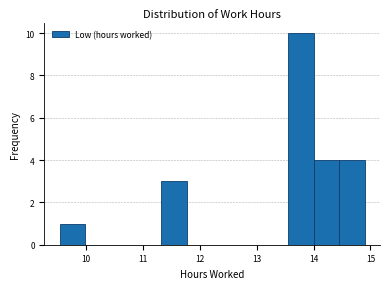

Which range on the x-axis has the tallest bar?

13.6 to 14.0